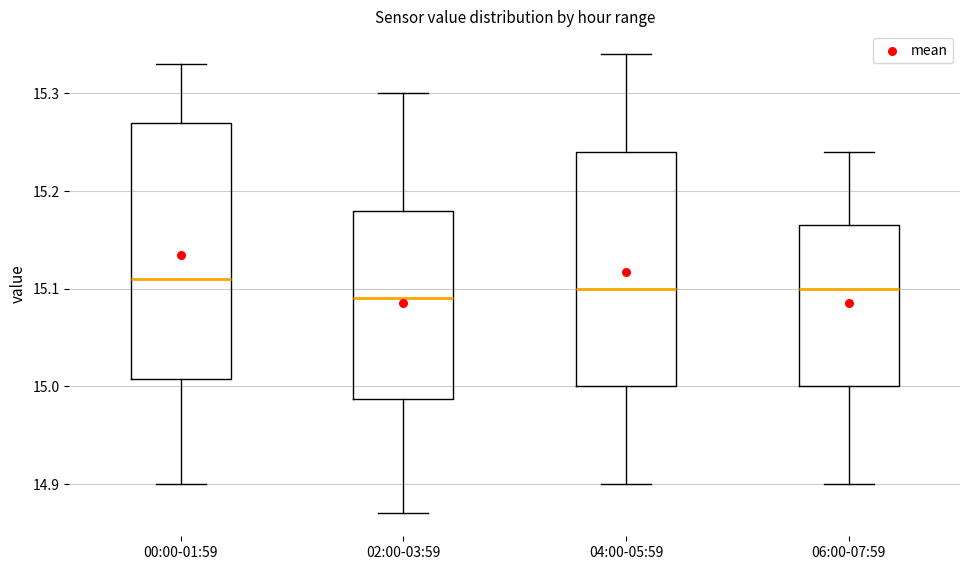

Reading left to right, transcribe this box plot: for each box, give where its median line is, the range the box spans, and where its two whiskers end, as read against the y-axis. The values are not printed on the chart, so give them approximately, as read against the axis.

00:00-01:59: median 15.11, box 15.01 to 15.27, whiskers 14.90 to 15.33
02:00-03:59: median 15.09, box 14.99 to 15.18, whiskers 14.87 to 15.30
04:00-05:59: median 15.10, box 15.00 to 15.24, whiskers 14.90 to 15.34
06:00-07:59: median 15.10, box 15.00 to 15.17, whiskers 14.90 to 15.24